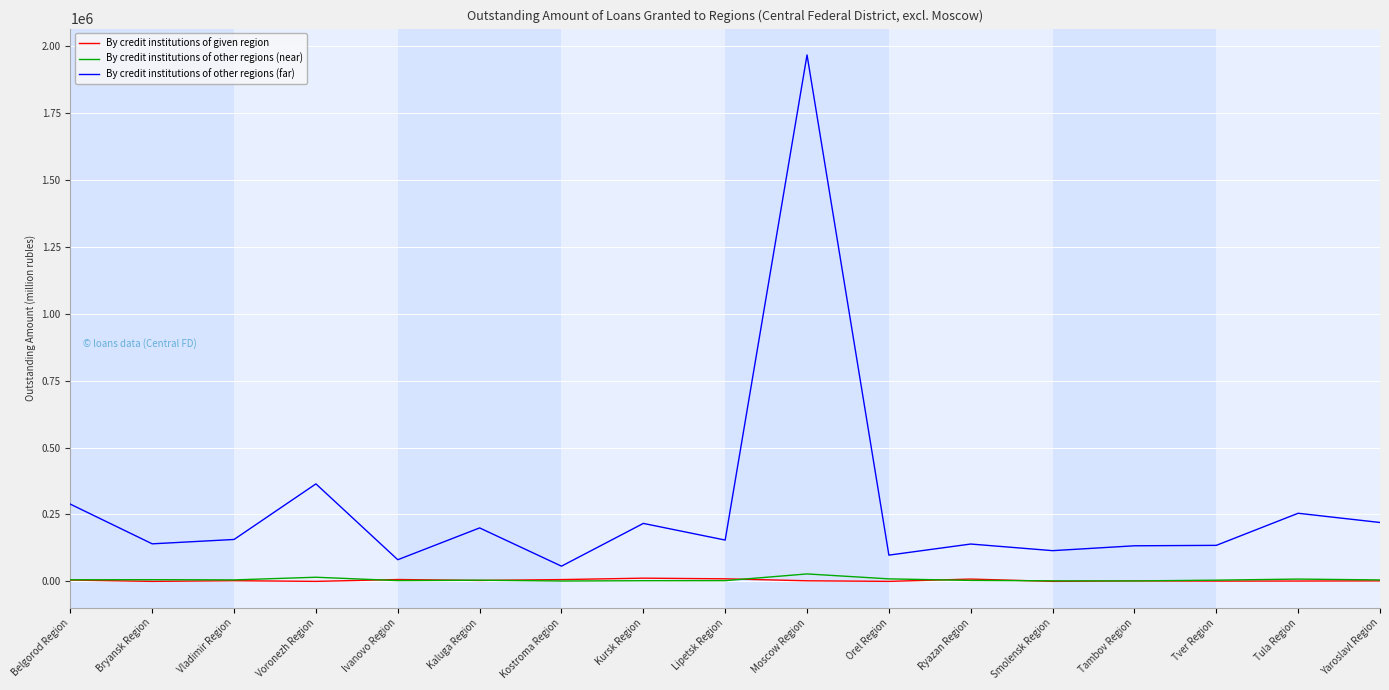

True or false: By credit institutions of given region and By credit institutions of other regions (far) cross at least once.

False